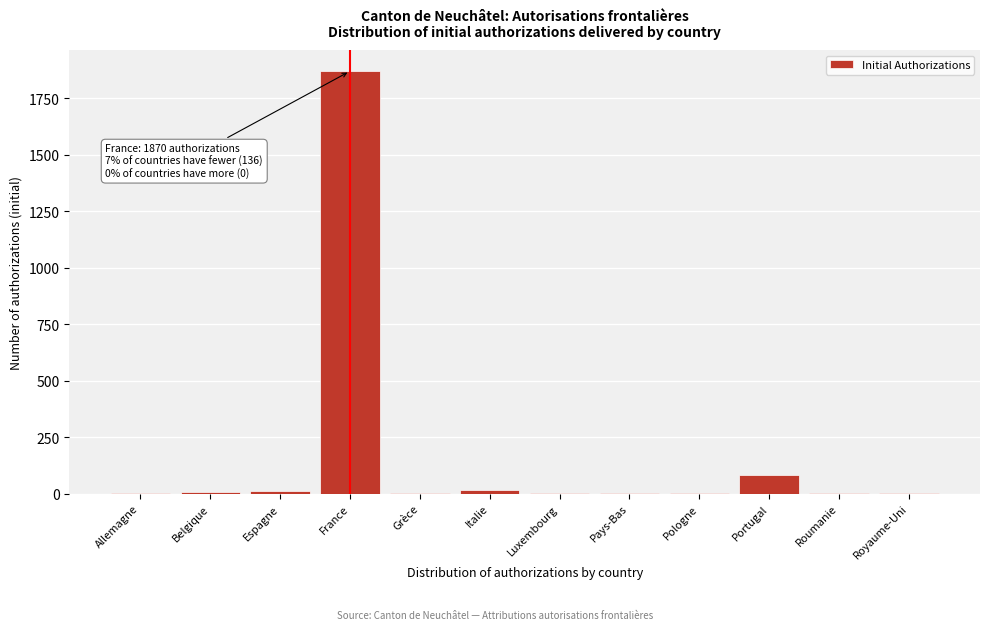

What is the maximum value shown in the chart?

1870